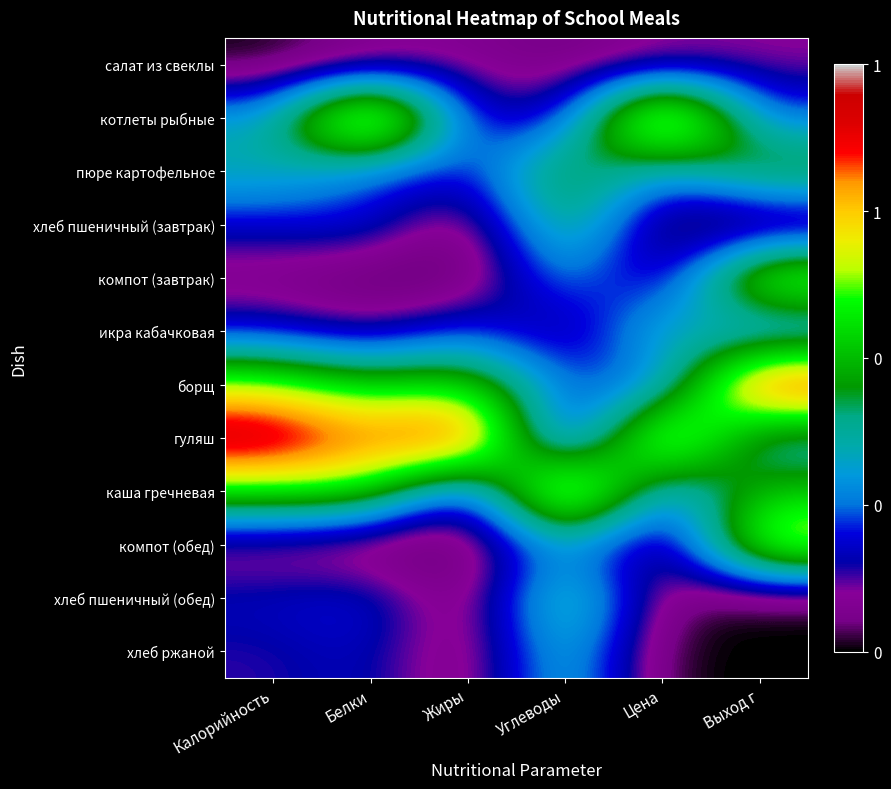

Which has a higher value, Выход г or Калорийность?

Выход г